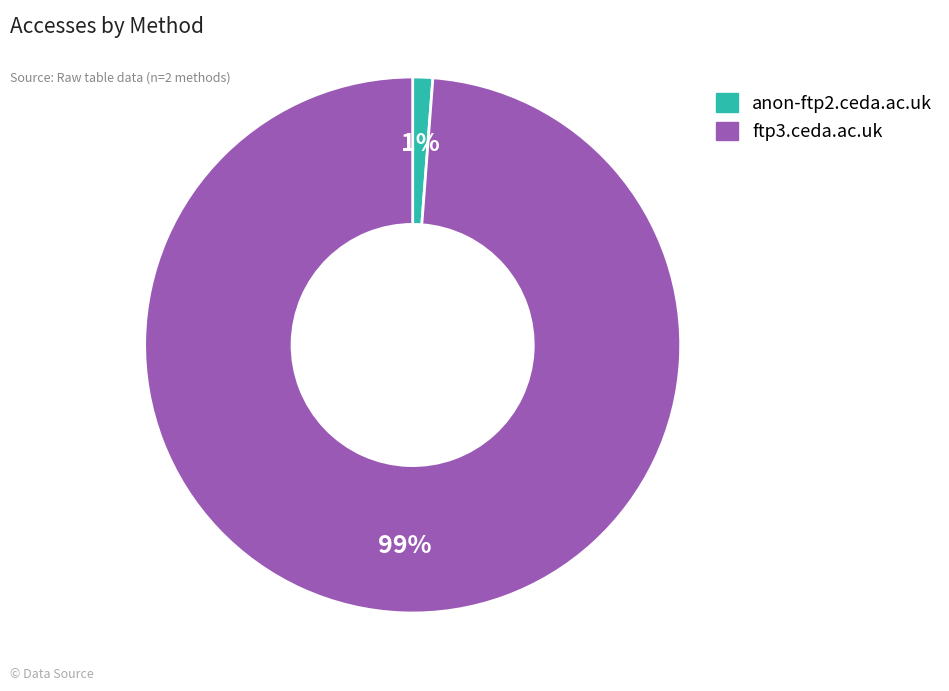

Rank the categories by value from highest to lowest.

ftp3.ceda.ac.uk, anon-ftp2.ceda.ac.uk